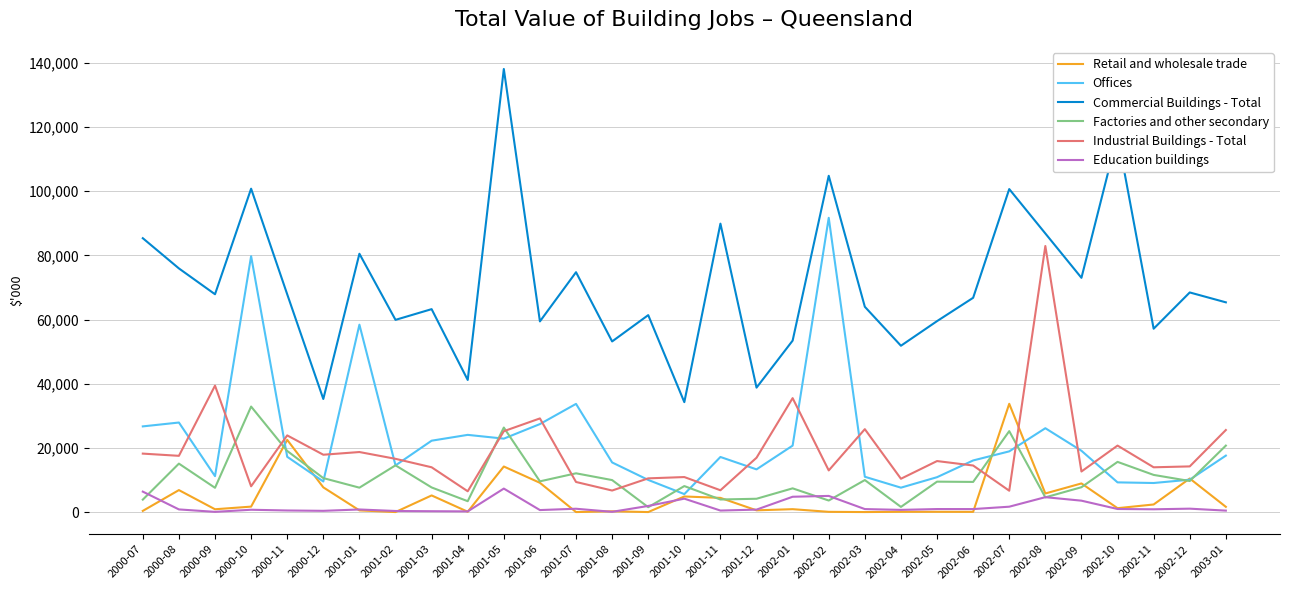

What is the average value of the Industrial Buildings - Total series?

18975